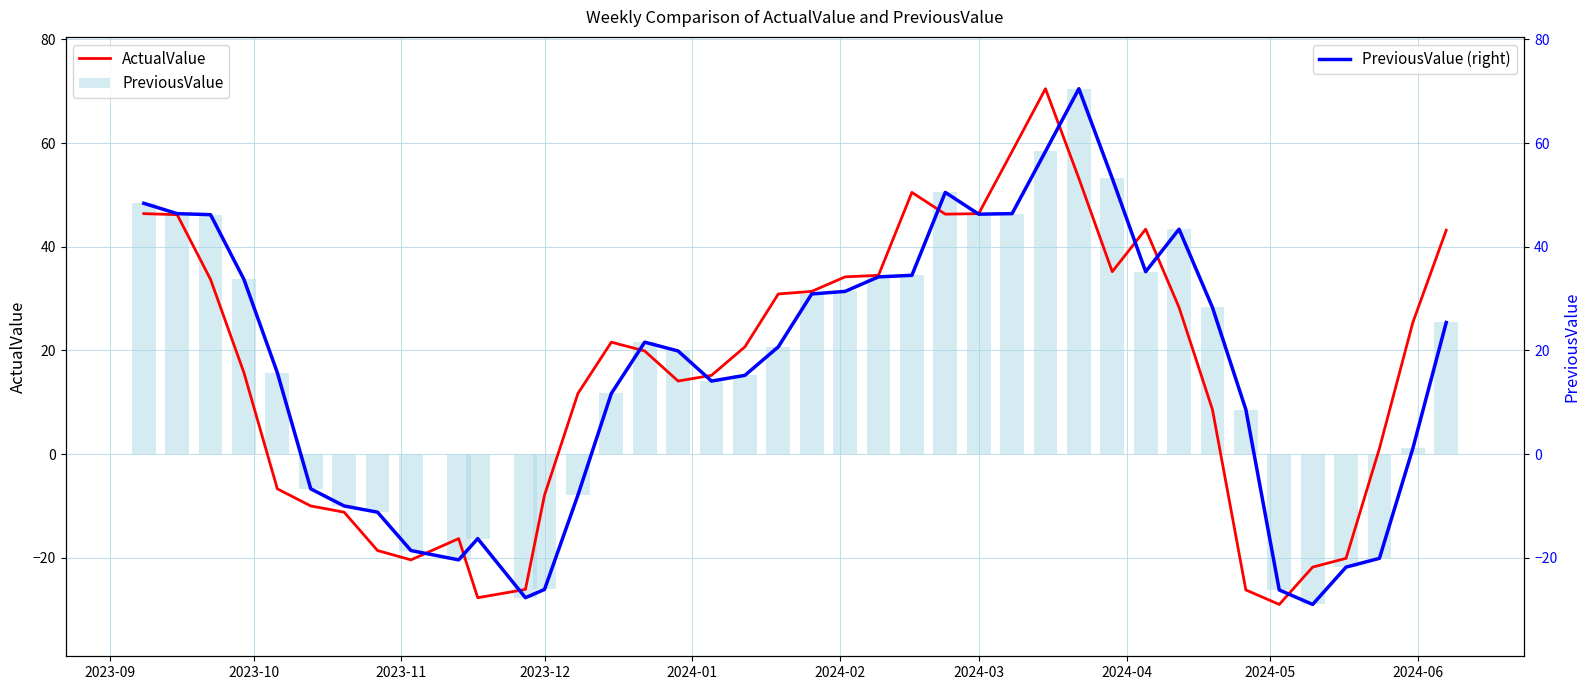

What is the average value of the ActualValue series?

16.1